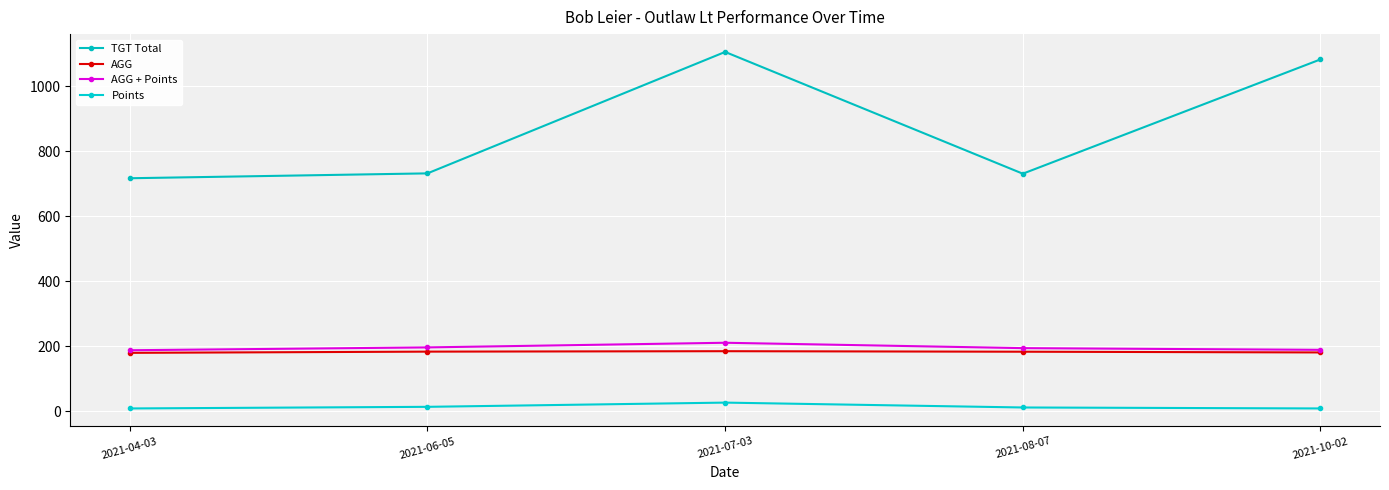

Reading left to right, transcribe all the data shown in this chart.

TGT Total: 717.0	732.0	1106.0	731.0	1083.0
AGG: 179.3	183.0	184.3	182.8	180.5
AGG + Points: 187.3	196.0	210.3	193.8	188.5
Points: 8.0	13.0	26.0	11.0	8.0